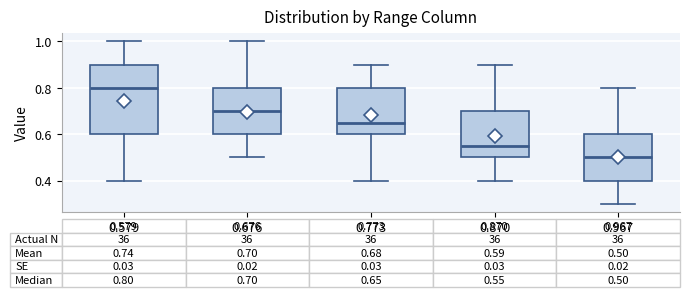

Which box has the highest median line?

0.579